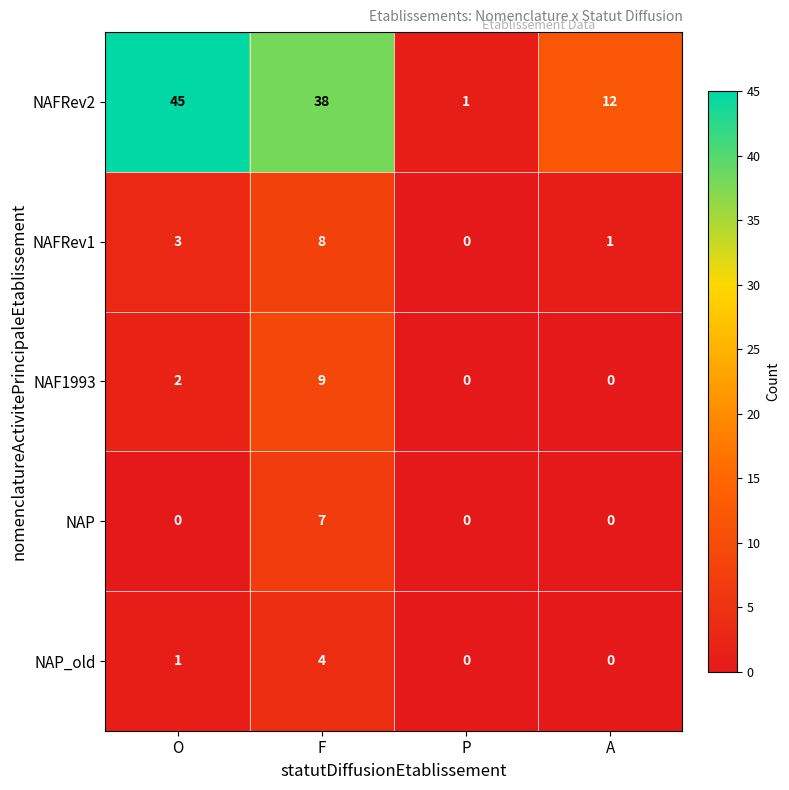

What is the sum of the NAFRev2 values at F and O?

83